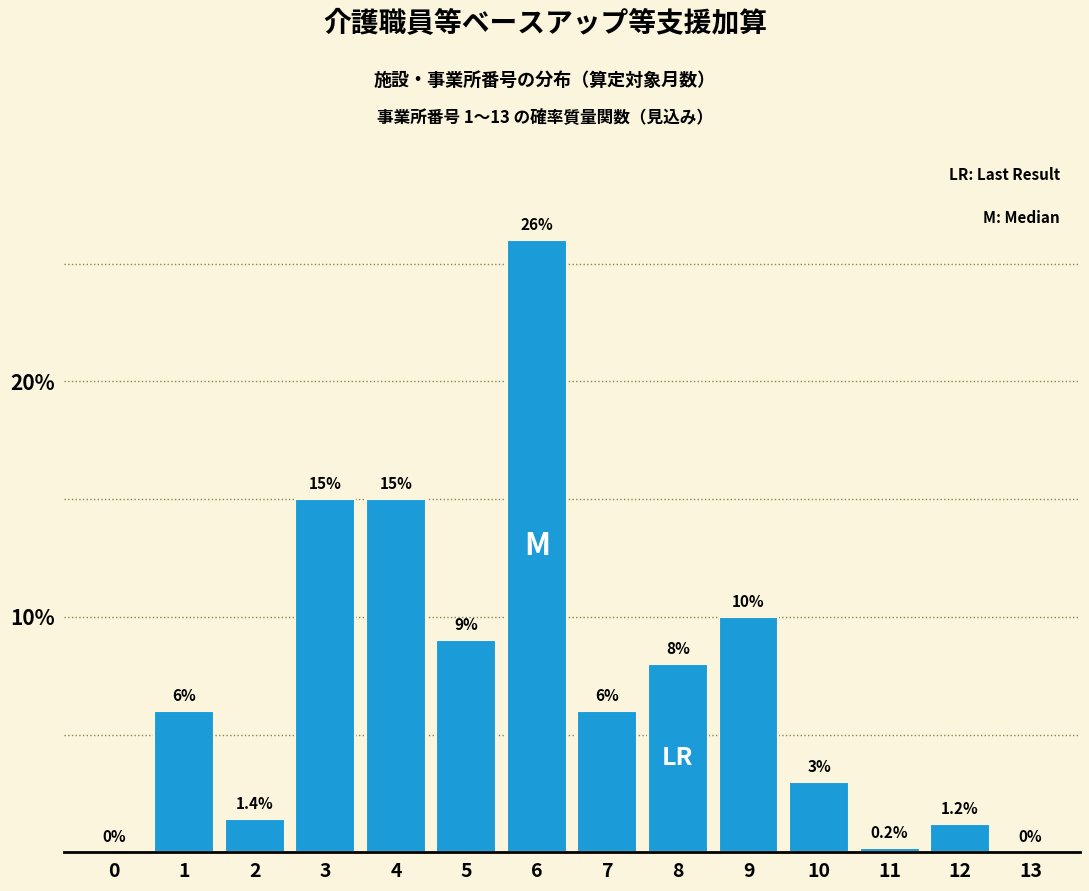

Reading left to right, transcribe all the data shown in this chart.

0=0.0	1=6.0	2=1.4	3=15.0	4=15.0	5=9.0	6=26.0	7=6.0	8=8.0	9=10.0	10=3.0	11=0.2	12=1.2	13=0.0